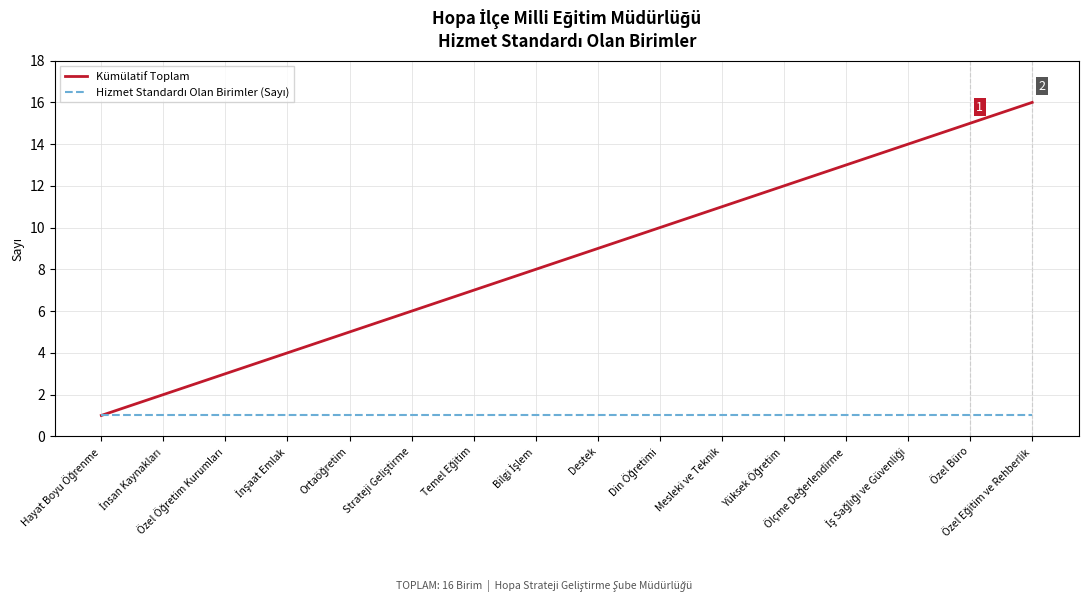

Which series has the largest range (max minus min)?

Kümülatif Toplam